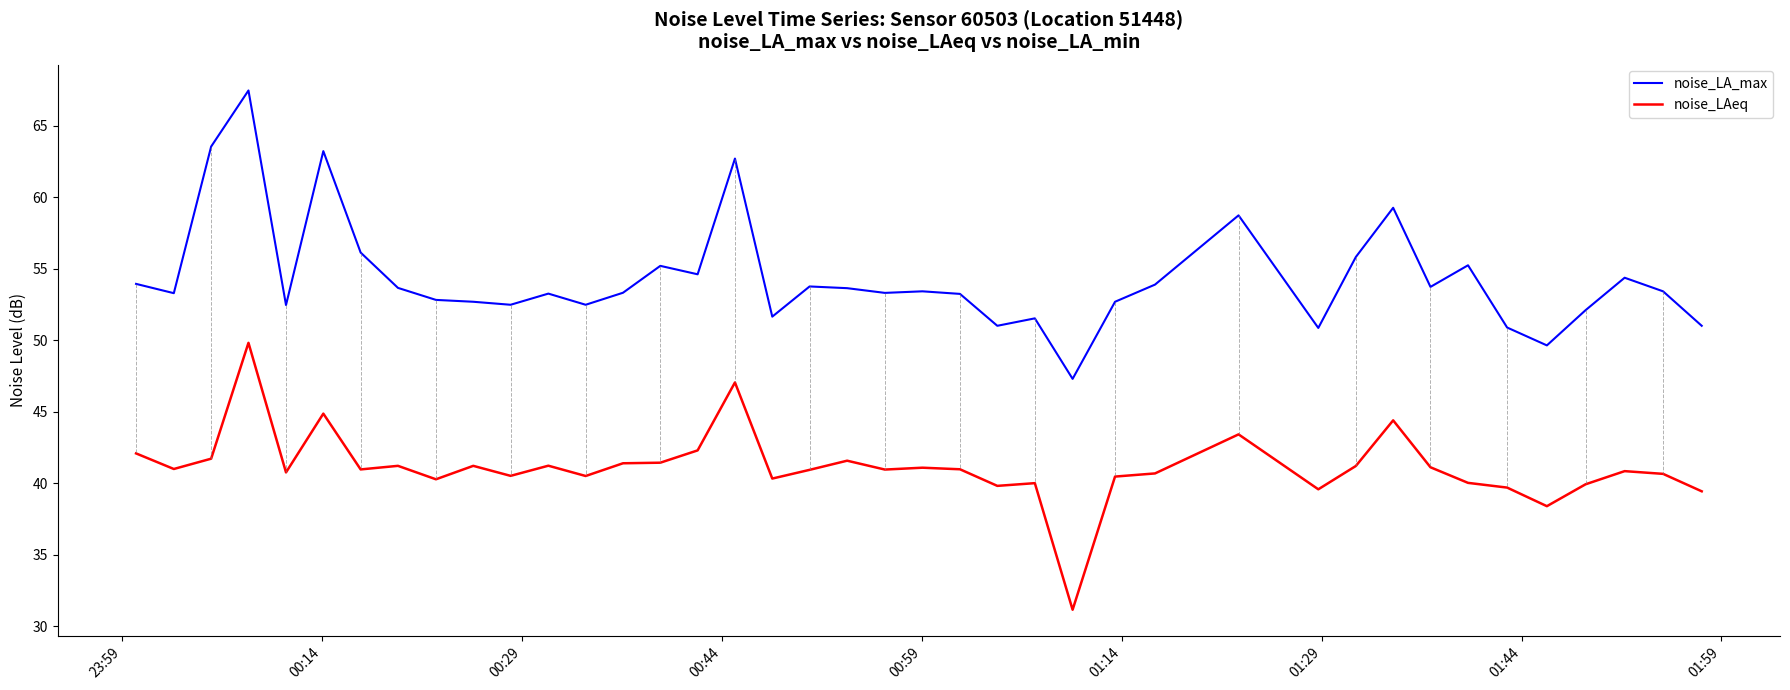

Which series has the largest range (max minus min)?

noise_LA_max